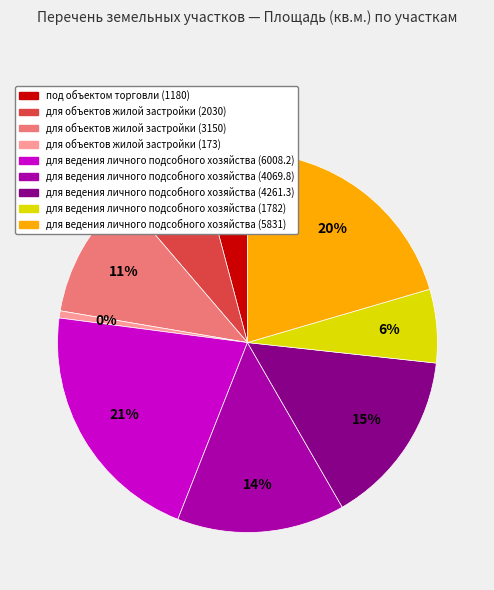

To the nearest percent, what is the average slice percentage?

11%